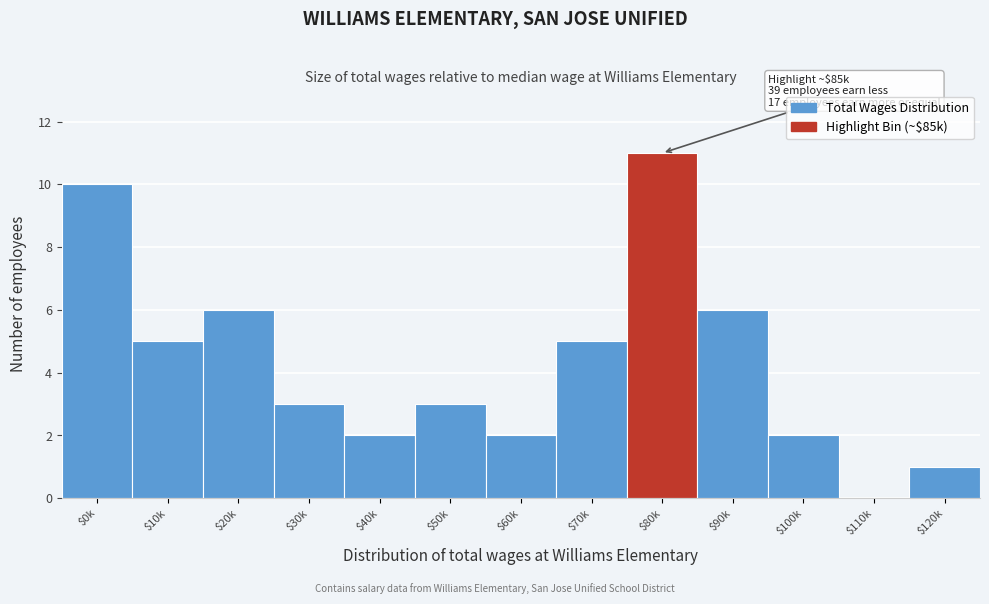

Which label corresponds to the largest value in the chart?

$80k